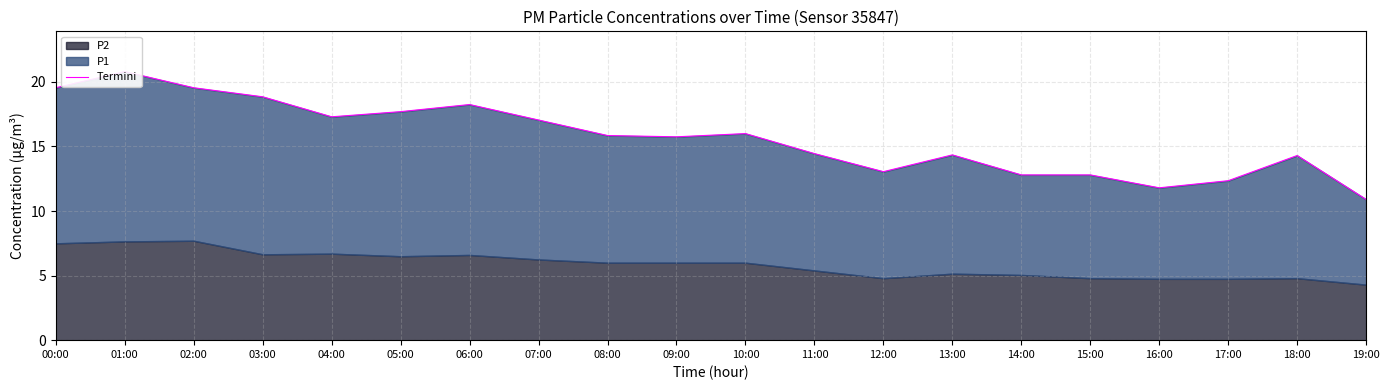

What is the average value?

15.7